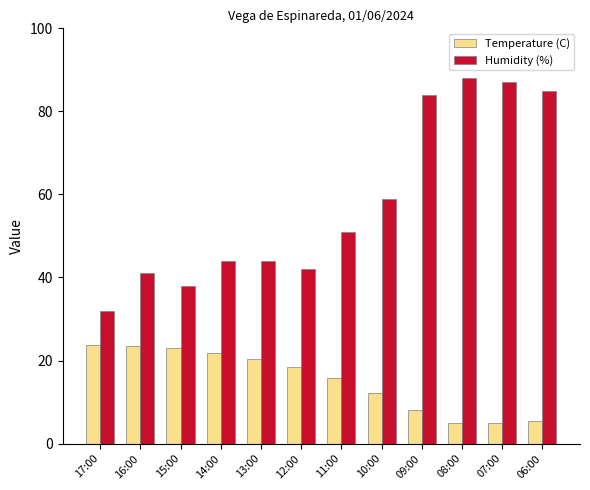

What is the total value across all series at 06:00?

90.5